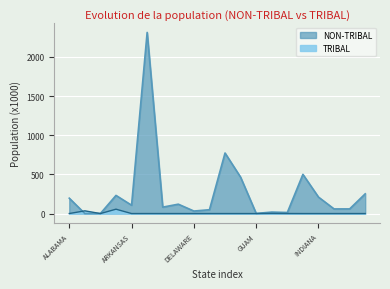

At which label does NON-TRIBAL first exceed 106?

ALABAMA